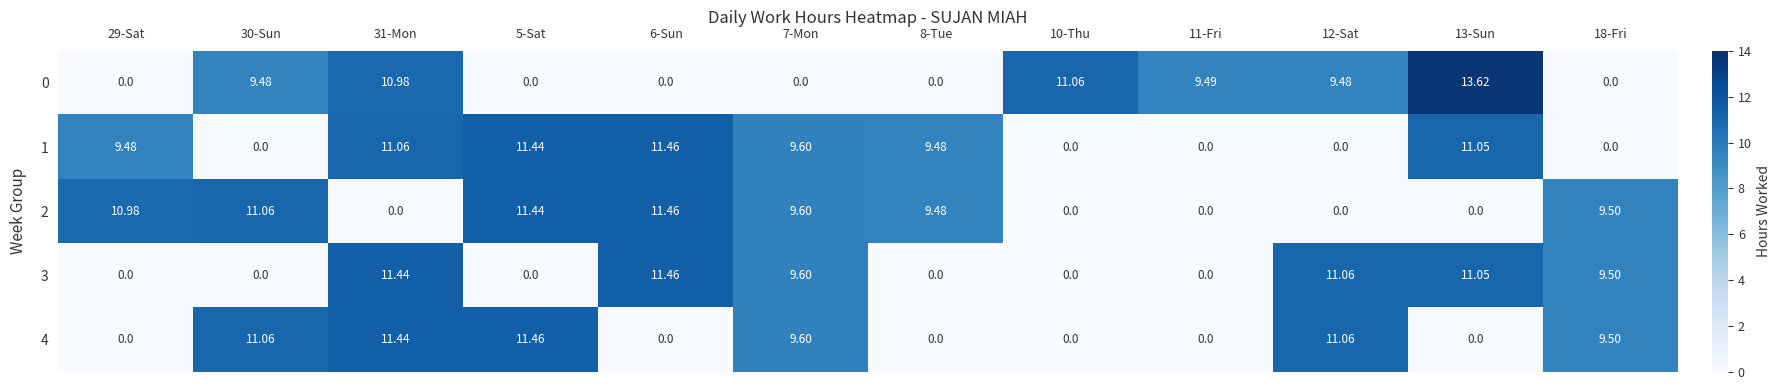

At 31-Mon, list the series in order from smallest to largest.

2, 0, 1, 3, 4